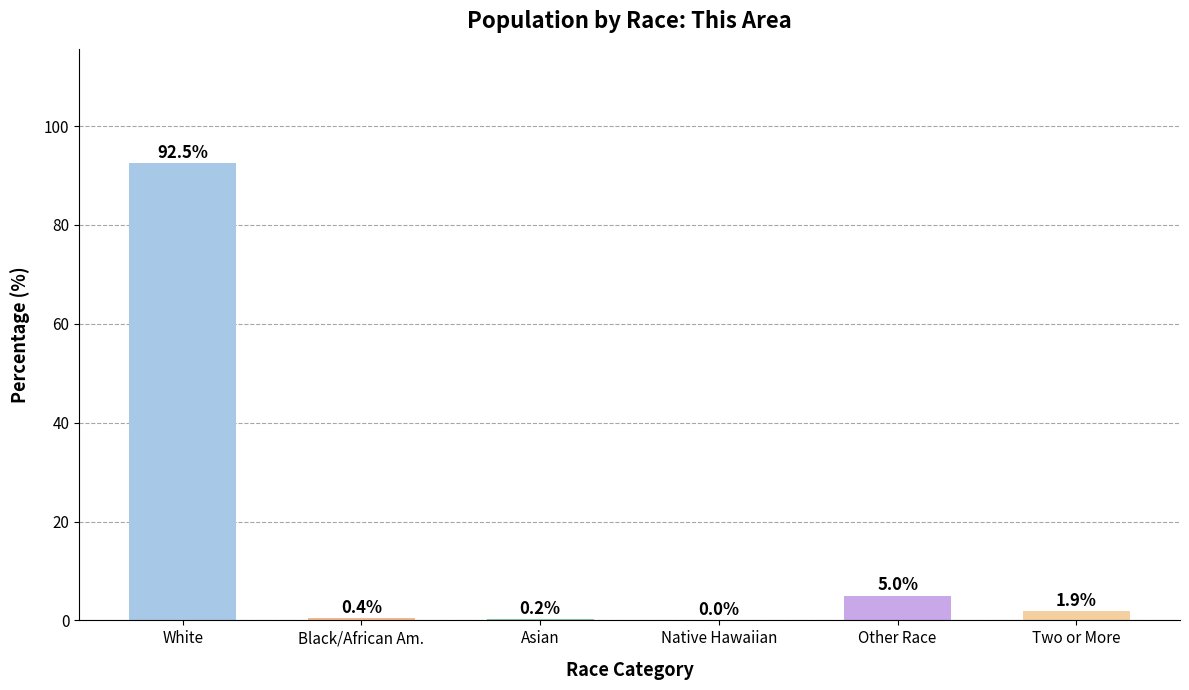

At which label is the value closest to 46?

Other Race